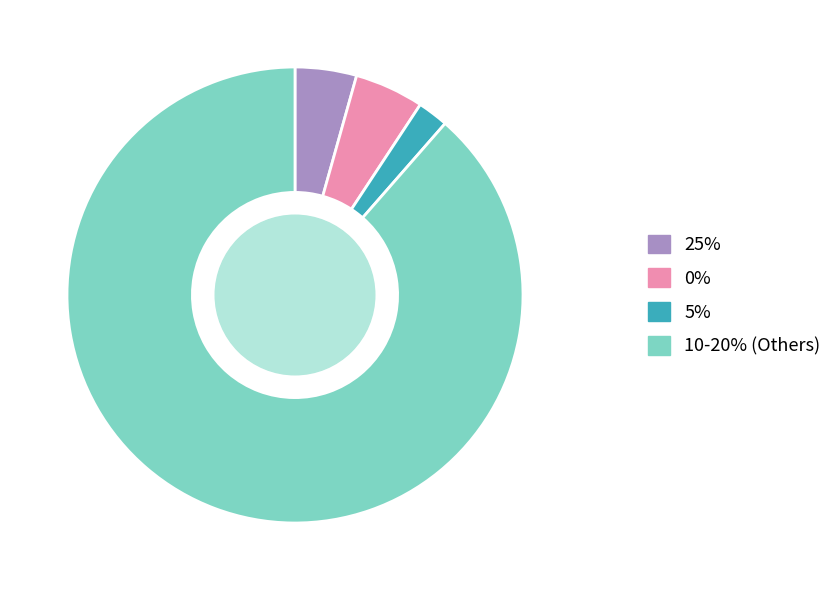

Count the number of slices in the pie.

4